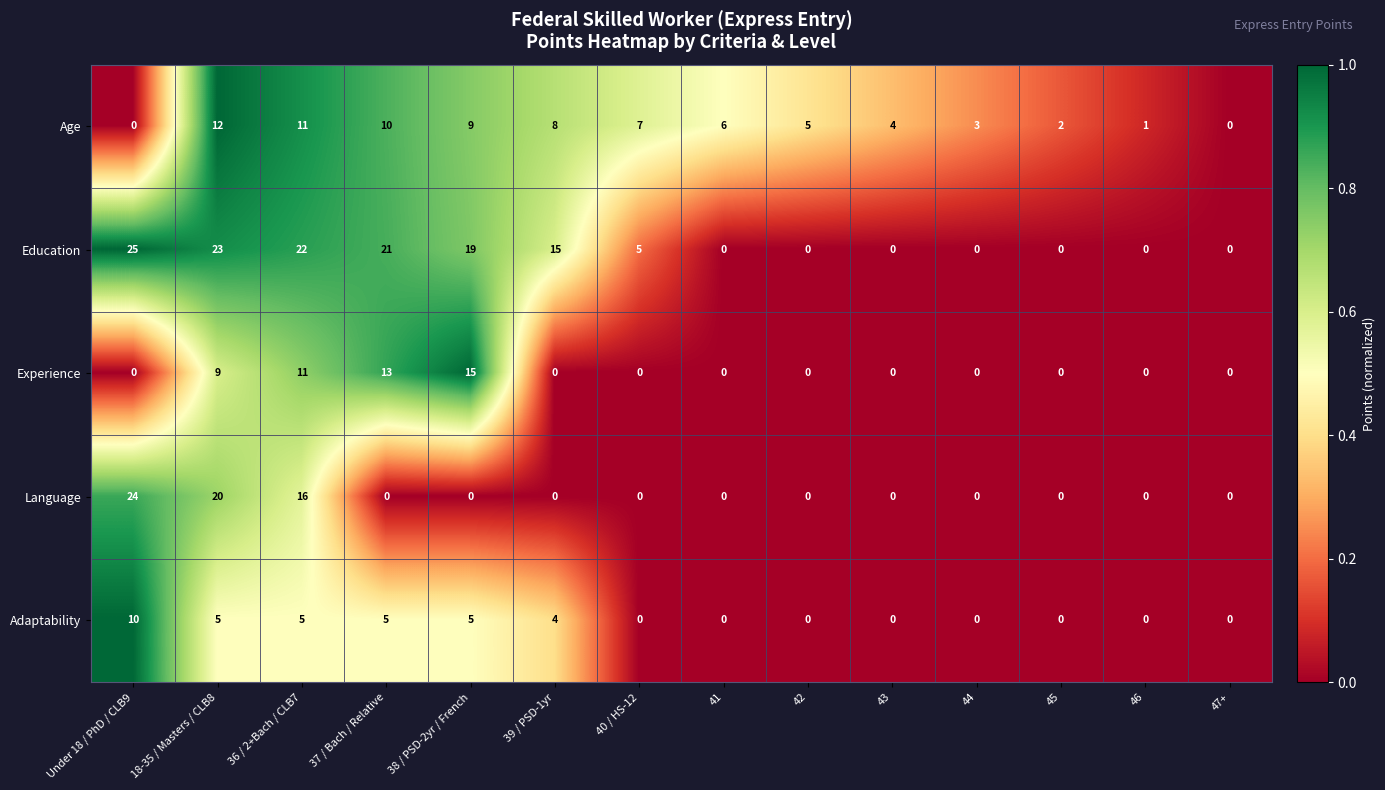

Which series has the largest range (max minus min)?

Education